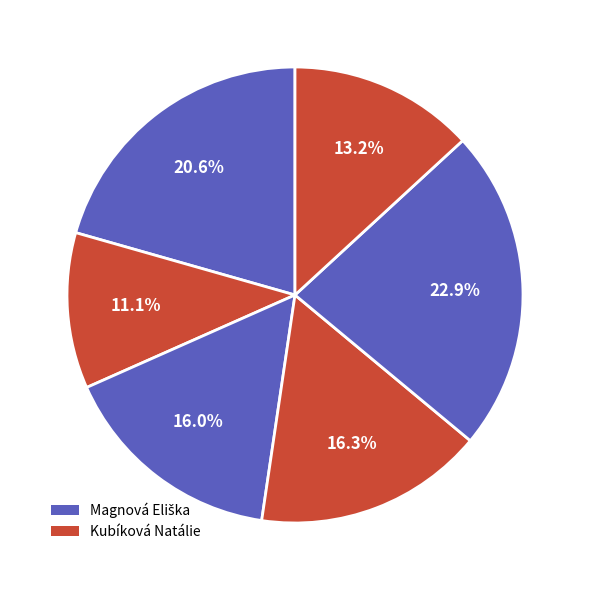

How many segments does this pie chart have?

6